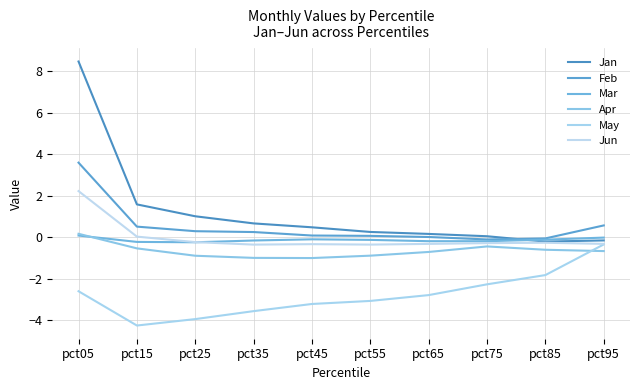

What are all the series names shown in the legend?

Jan, Feb, Mar, Apr, May, Jun